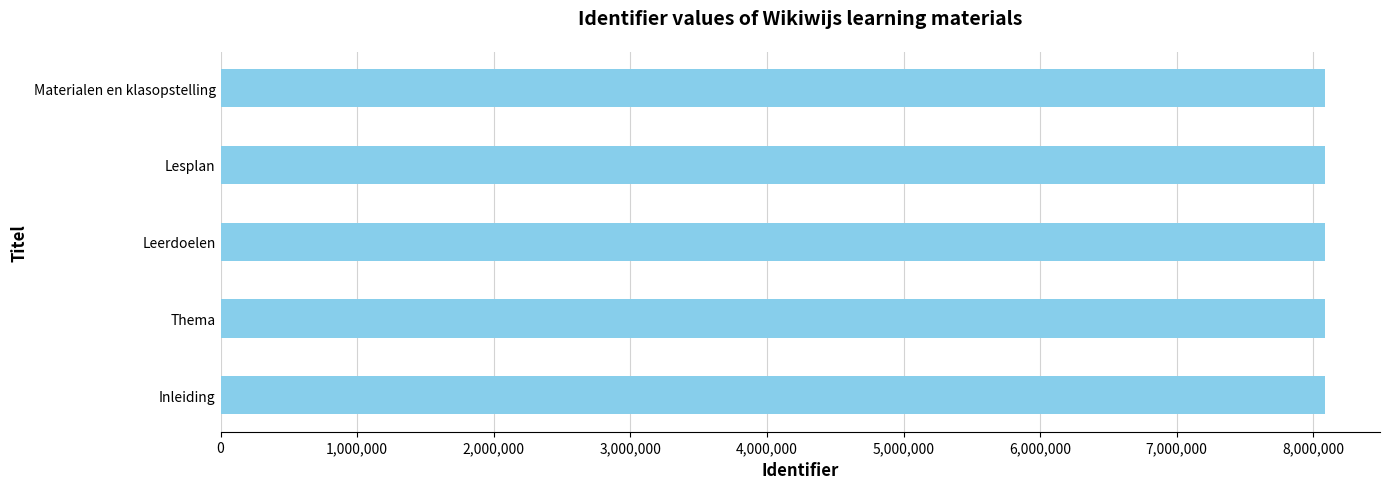

What is the average value?

8083644